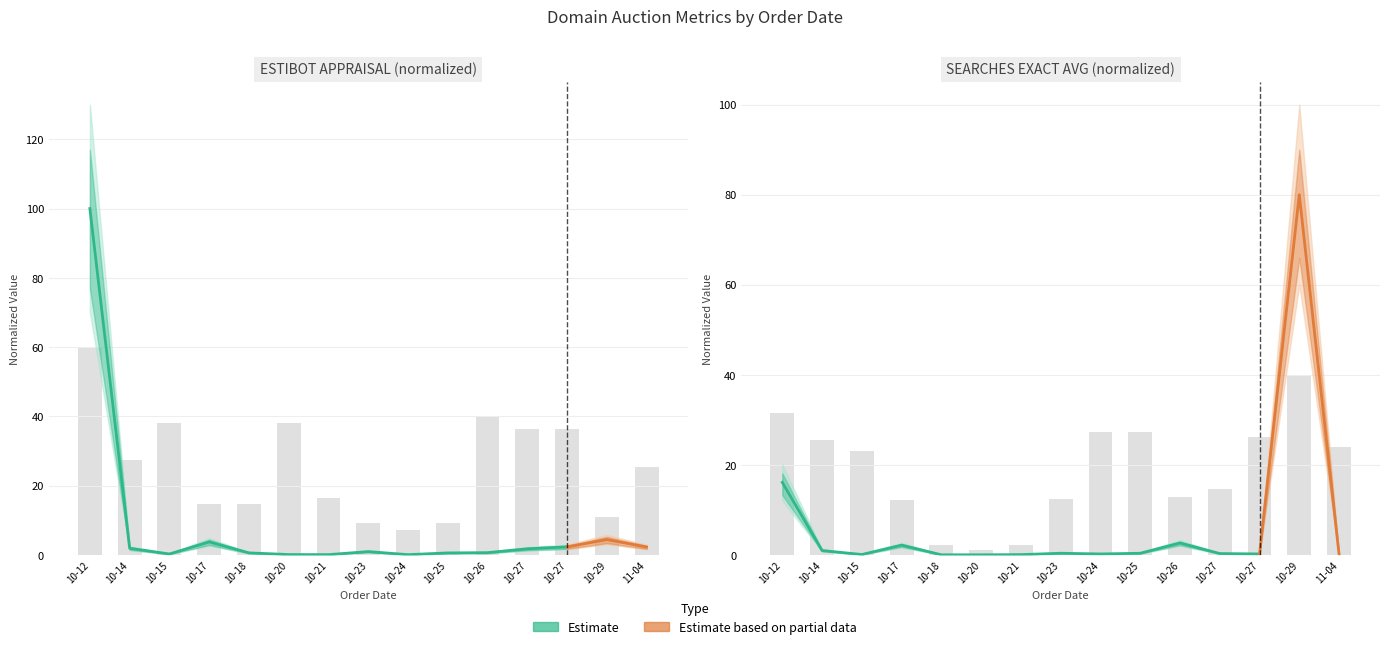

Where is CPC (EXACT AVG) nearest to the value 20?

10-15